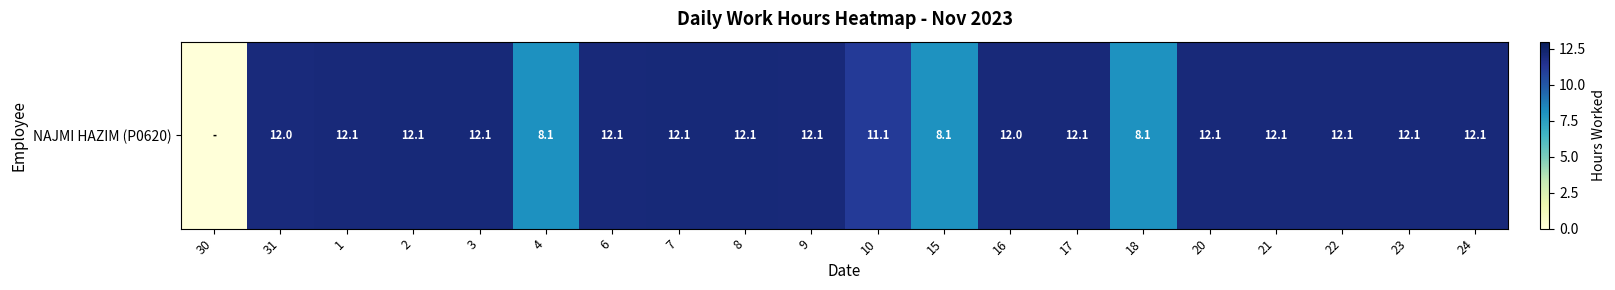

Approximately how many times larger is the value at 18 compared to 22?

0.7